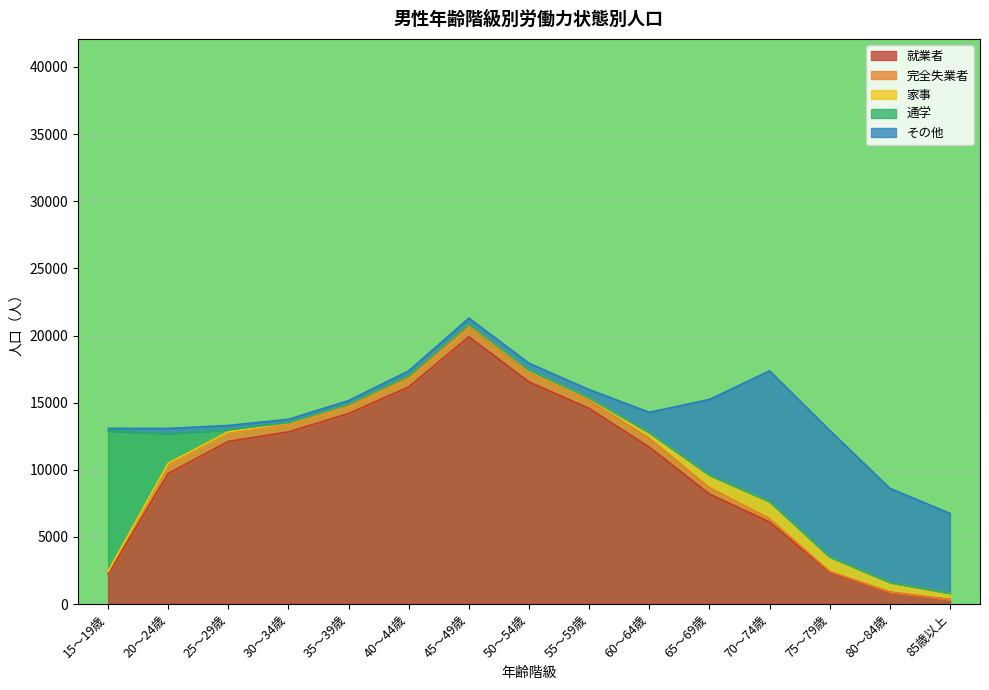

What is the highest value of the その他 series?

9739